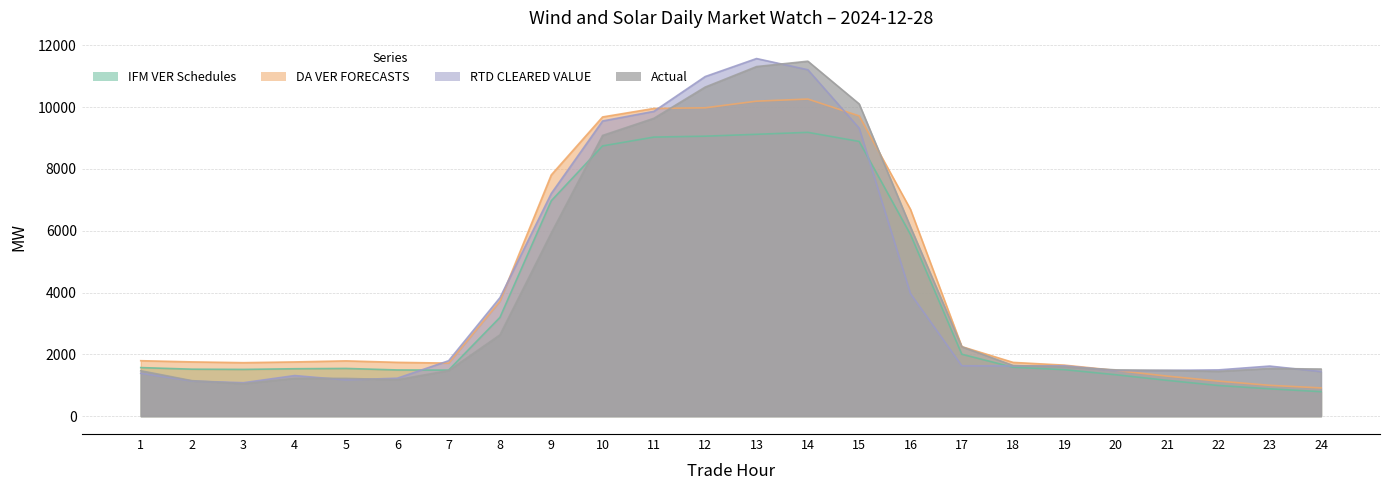

Reading left to right, transcribe all the data shown in this chart.

IFM VER Schedules: 1571.5	1520.2	1513.1	1534.0	1544.1	1495.4	1490.2	3195.7	6969.9	8745.6	9031.1	9060.4	9121.4	9184.7	8890.4	5878.5	2004.2	1582.3	1504.0	1340.3	1158.7	991.7	884.3	792.3
DA VER FORECASTS: 1794.3	1755.7	1730.3	1754.6	1789.0	1741.0	1716.4	3721.5	7806.1	9682.9	9958.1	9978.8	10193.9	10262.0	9716.5	6692.4	2250.5	1739.3	1650.6	1481.1	1296.2	1134.7	997.8	913.6
RTD CLEARED VALUE: 1386.9	1136.0	1081.8	1313.8	1172.0	1228.2	1793.5	3834.2	7205.7	9551.6	9864.3	10990.6	11573.0	11211.2	9321.5	3964.8	1630.2	1624.1	1630.8	1470.7	1481.1	1496.7	1620.5	1443.2
Actual: 1469.2	1148.2	1050.2	1225.3	1221.5	1179.4	1475.2	2630.3	5926.1	9084.5	9639.6	10649.9	11313.1	11487.4	10104.1	6124.4	2246.1	1640.7	1591.6	1498.2	1480.7	1449.8	1543.1	1525.0